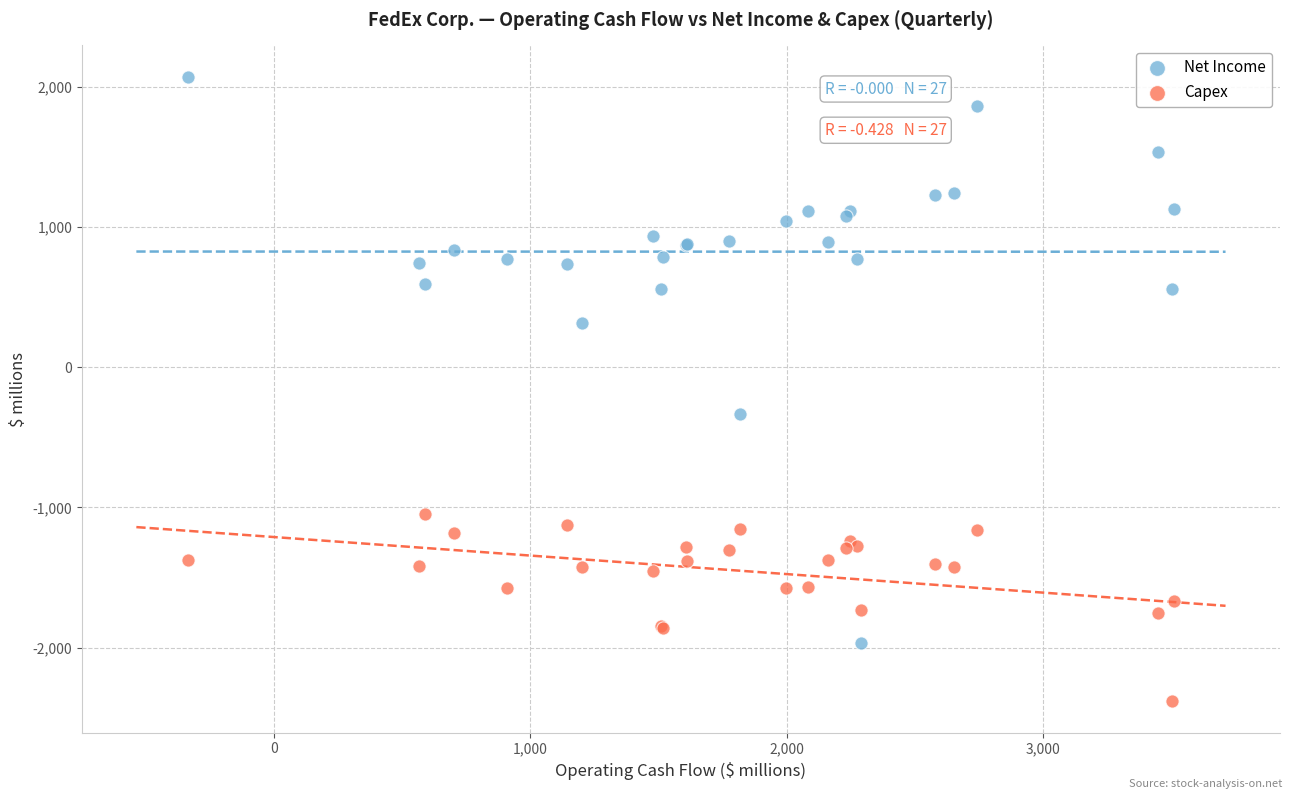

Which series reaches the minimum Y coordinate?

Capex